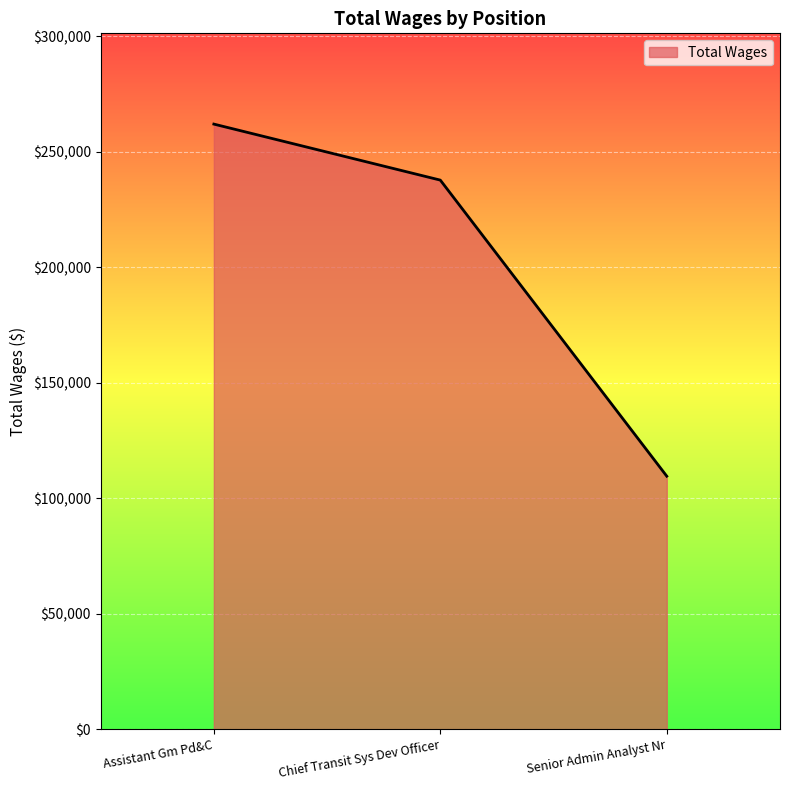

List the labels in order of value, largest first.

Assistant Gm Pd&C, Chief Transit Sys Dev Officer, Senior Admin Analyst Nr